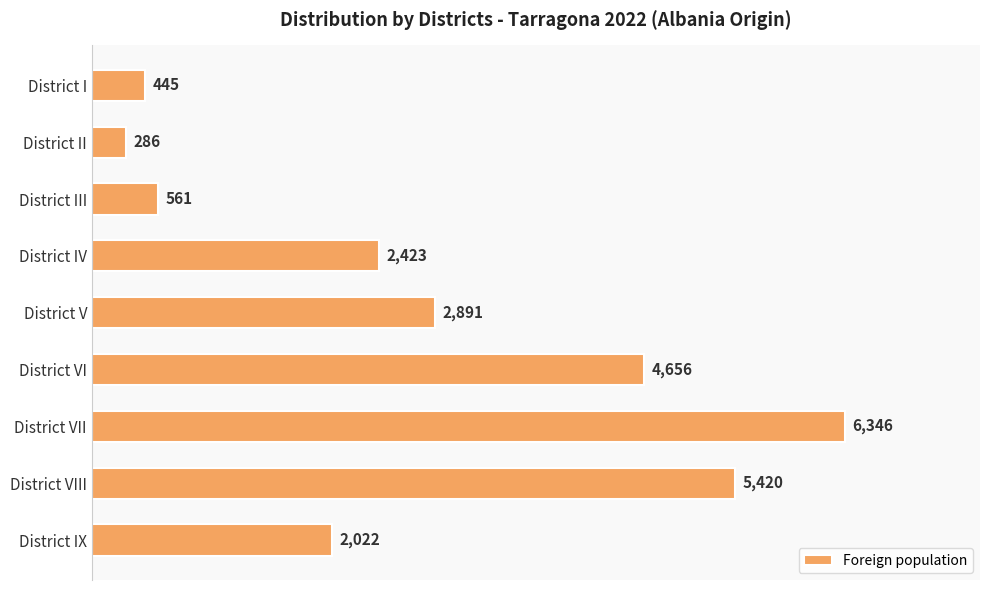

Reading top to bottom, transcribe all the data shown in this chart.

District I=445	District II=286	District III=561	District IV=2423	District V=2891	District VI=4656	District VII=6346	District VIII=5420	District IX=2022